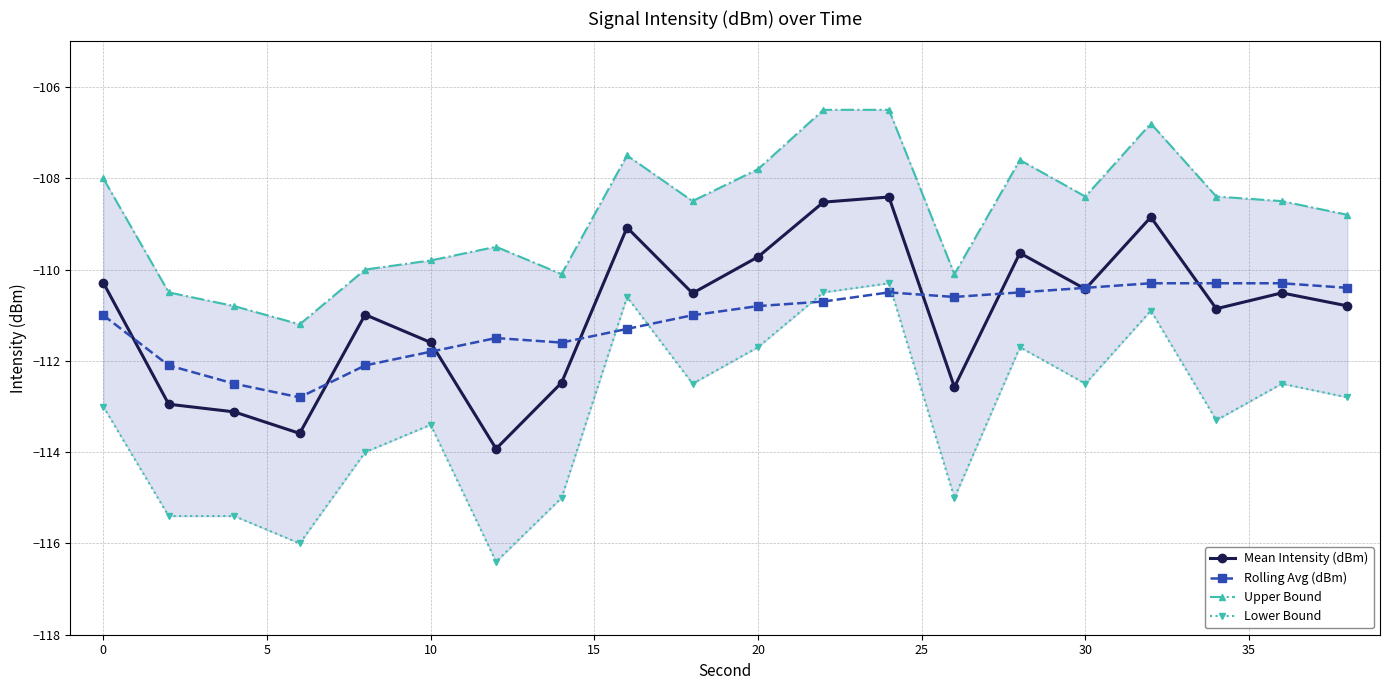

What is the minimum value for Rolling Avg (dBm)?

-112.8